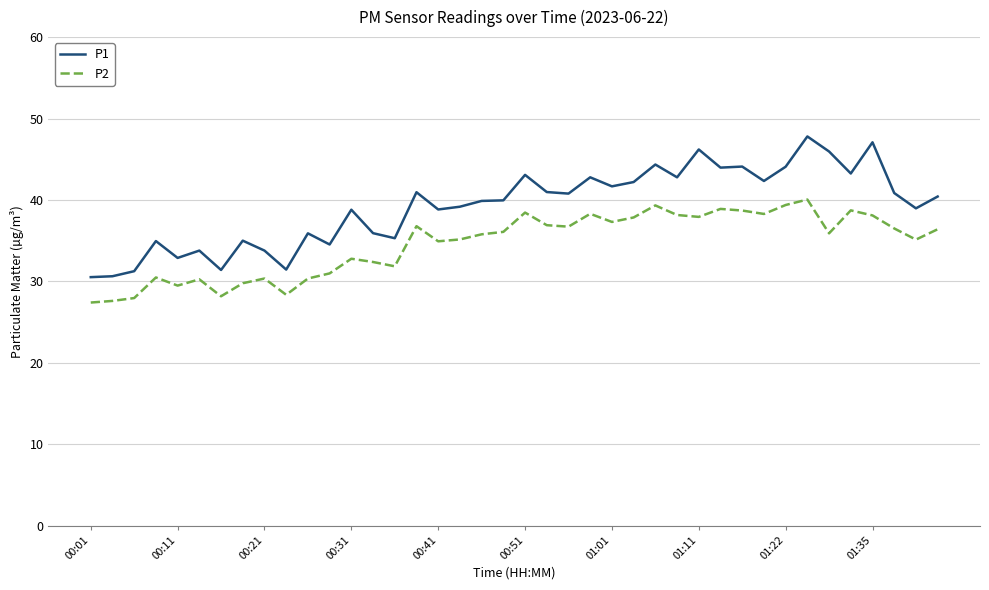

True or false: P1 and P2 cross at least once.

False